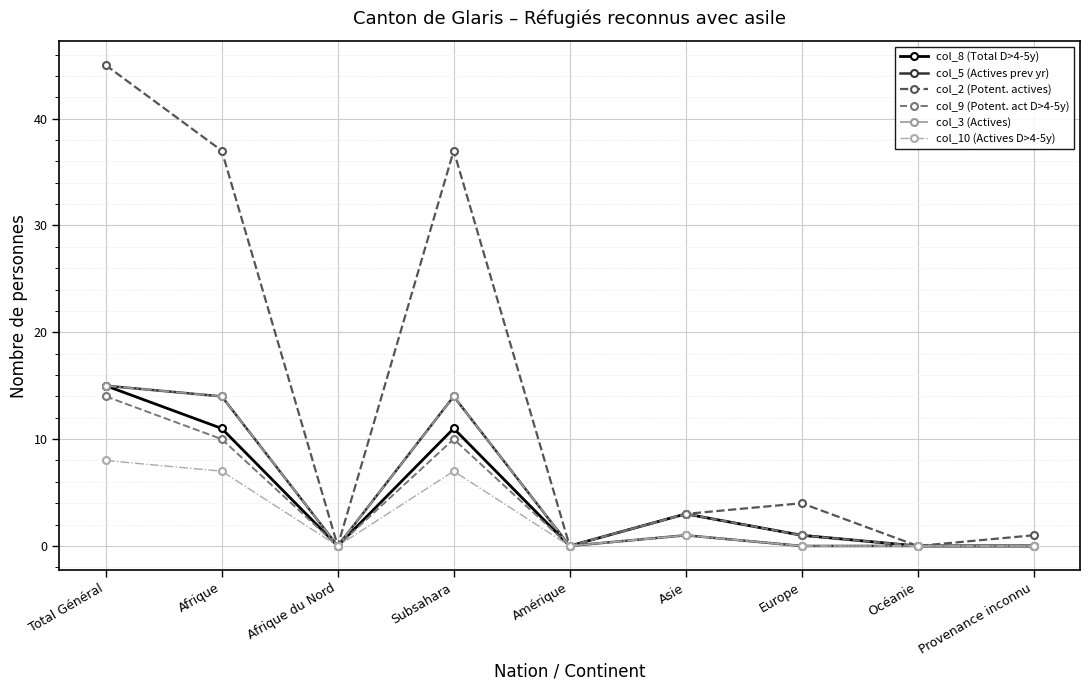

Is this an area chart (filled region under the line)?

No